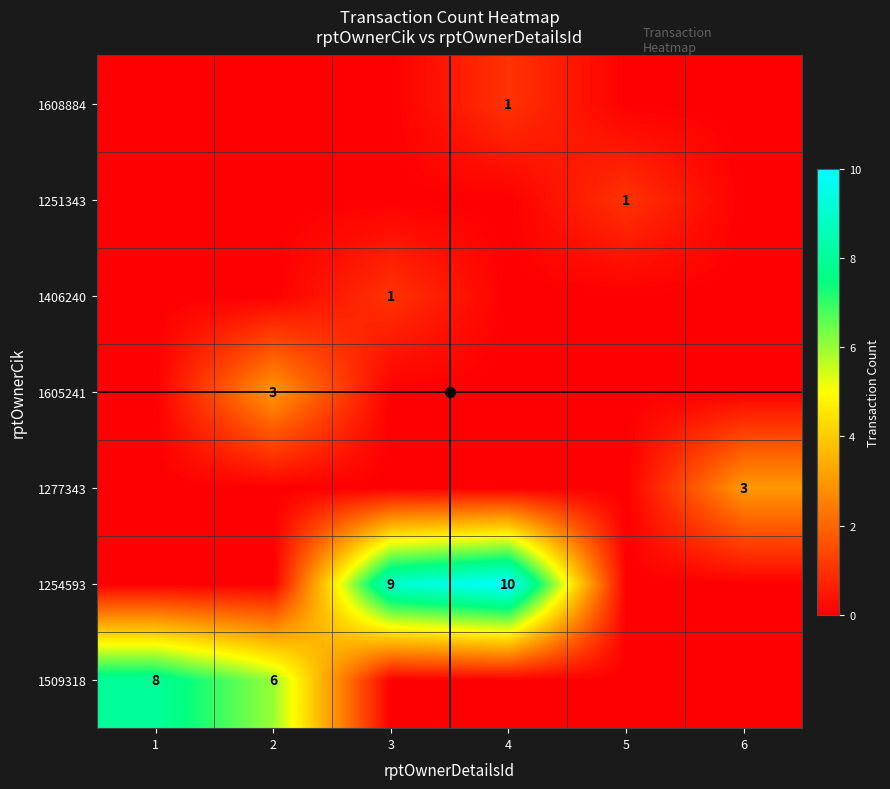

How many distinct data groups are displayed?

7